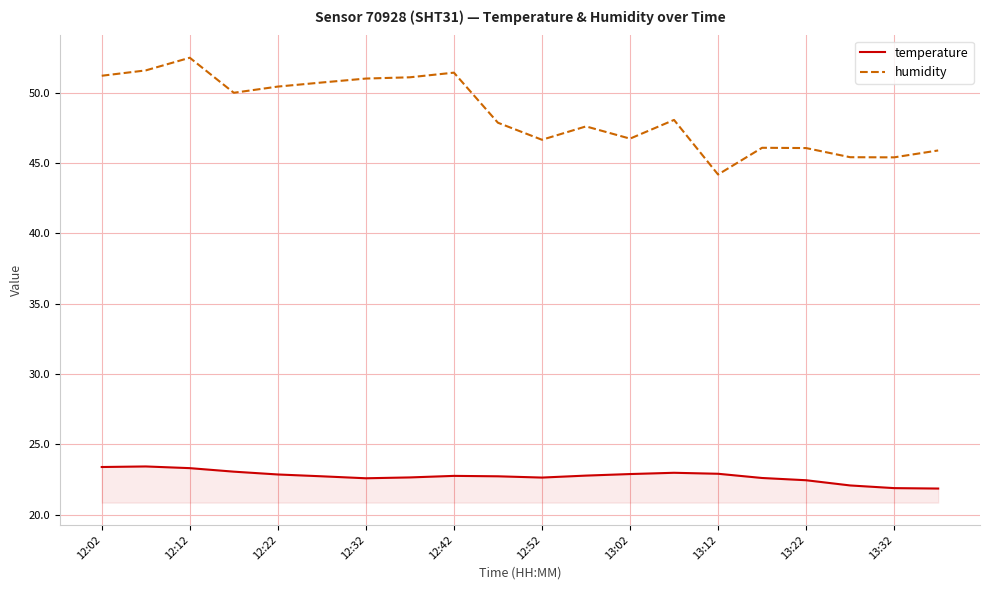

List the series in order of their peak value, lowest first.

temperature, humidity